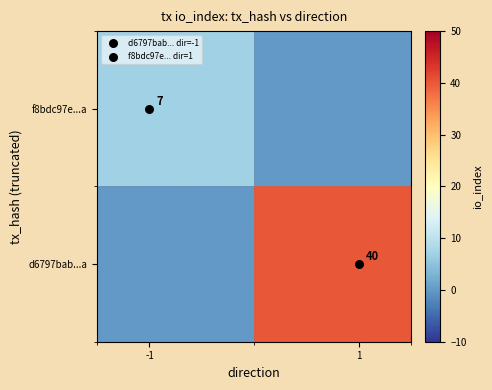

Count the f8bdc97e...a values in the range 0 to 7.

2